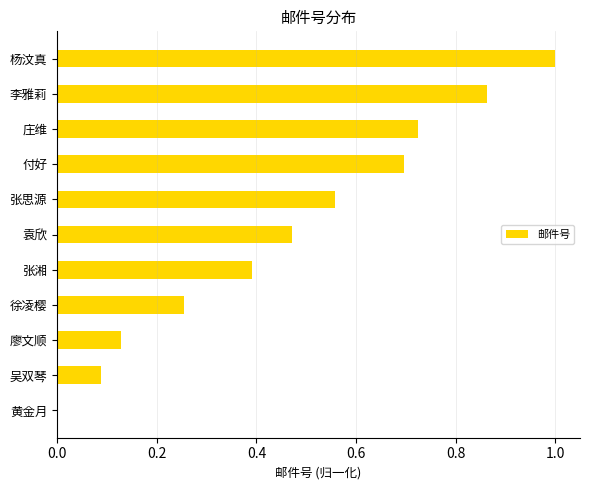

What is the change in value from 吴双琴 to 李雅莉?

+0.8